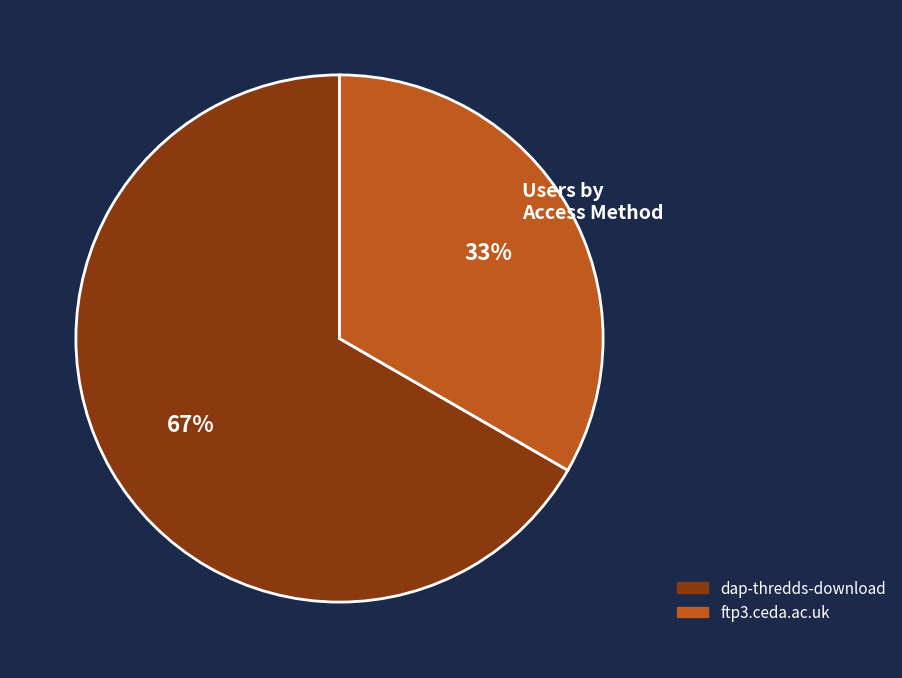

How many slices are in this pie chart?

2